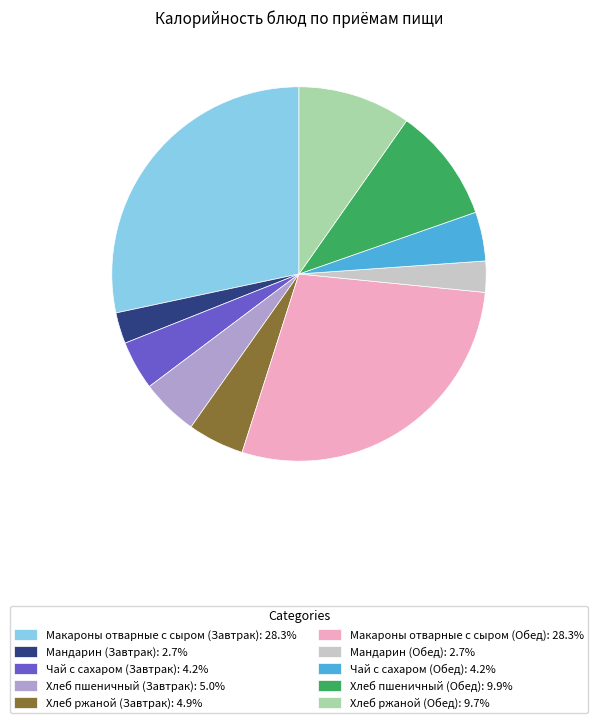

Do Макароны отварные с сыром (Завтрак): 28.3% and Мандарин (Обед): 2.7% together represent more than half of the pie?

No